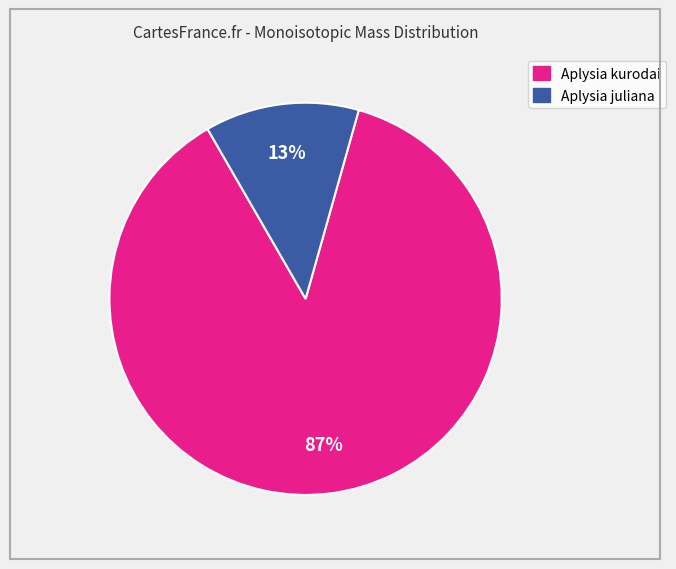

Is there any slice that represents more than half of the pie?

Yes